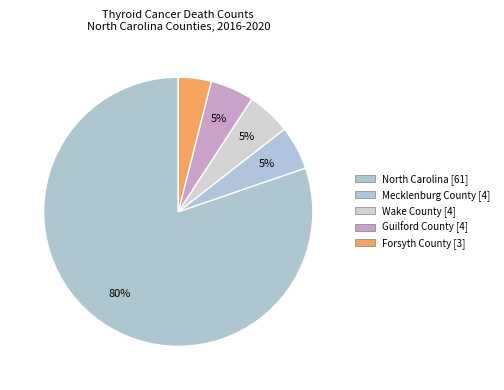

How many segments does this pie chart have?

5